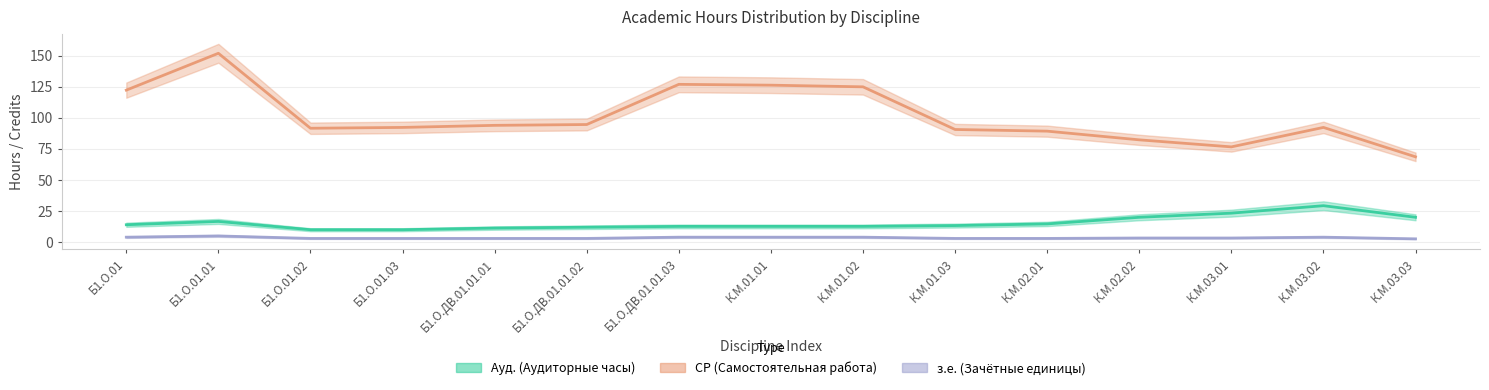

What is the sum of all Ауд. values?

232.7